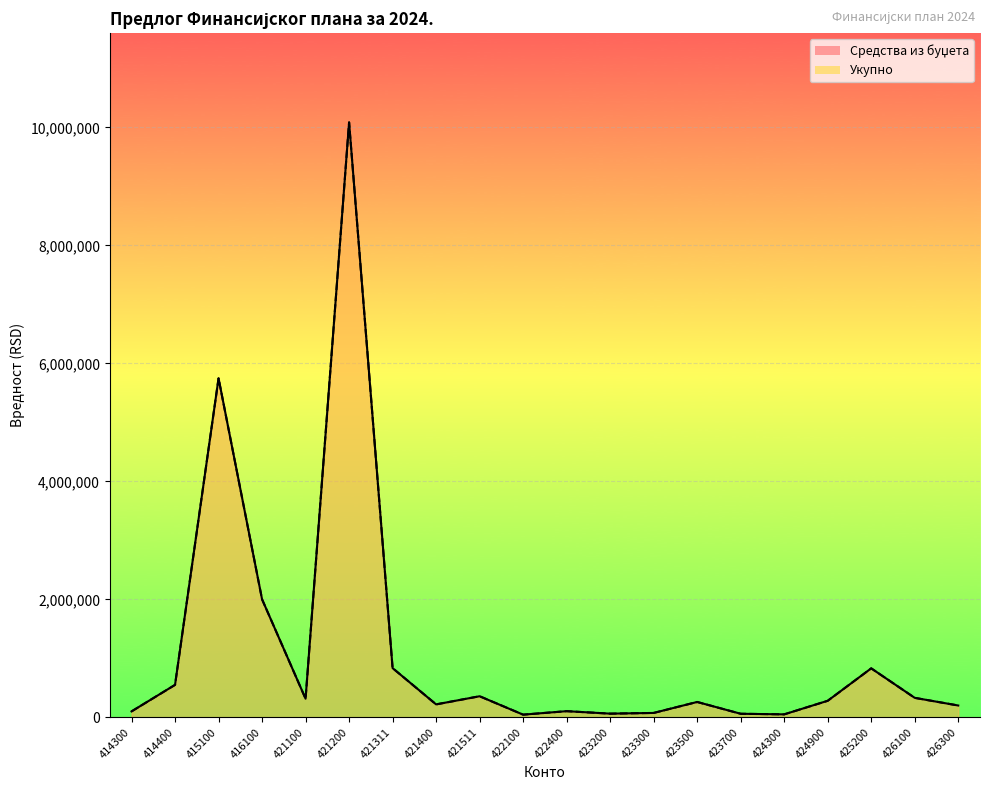

What is the value of the Укупно point at the 3rd from the left?

5746000